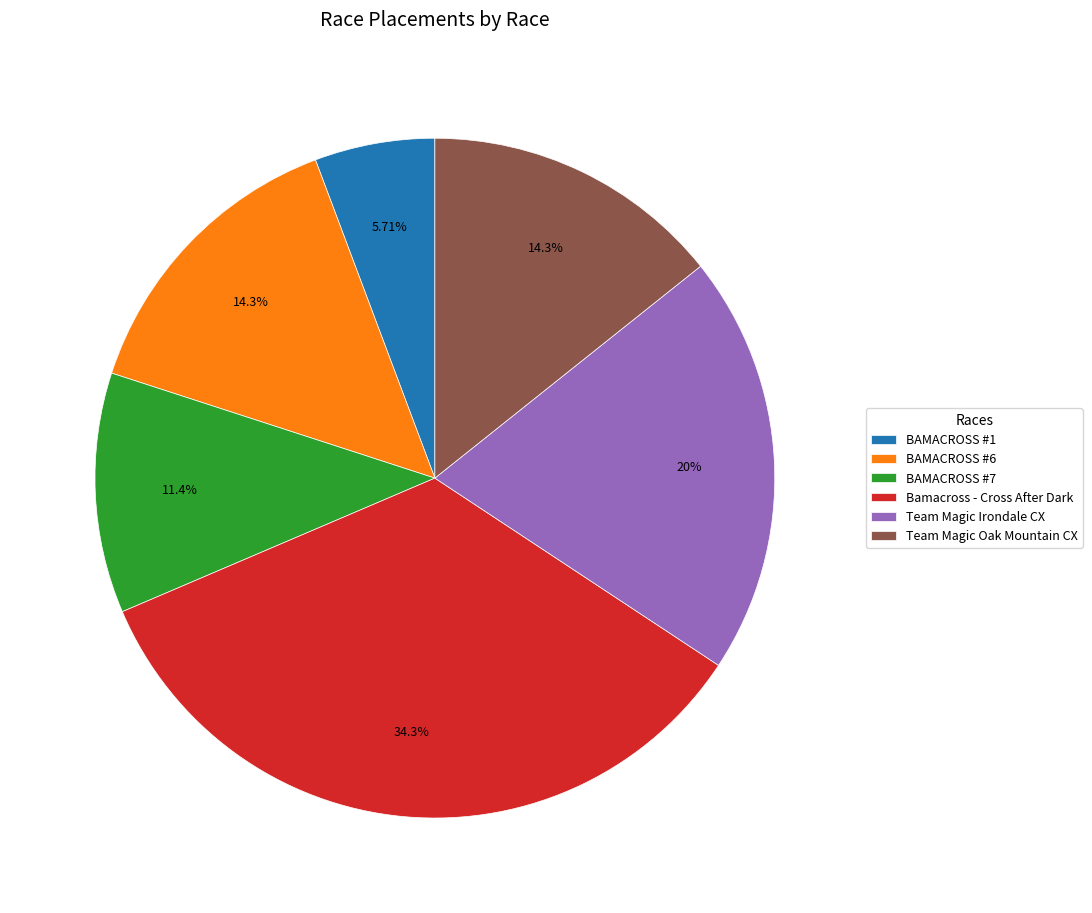

True or false: Bamacross - Cross After Dark accounts for 34% of the total.

True